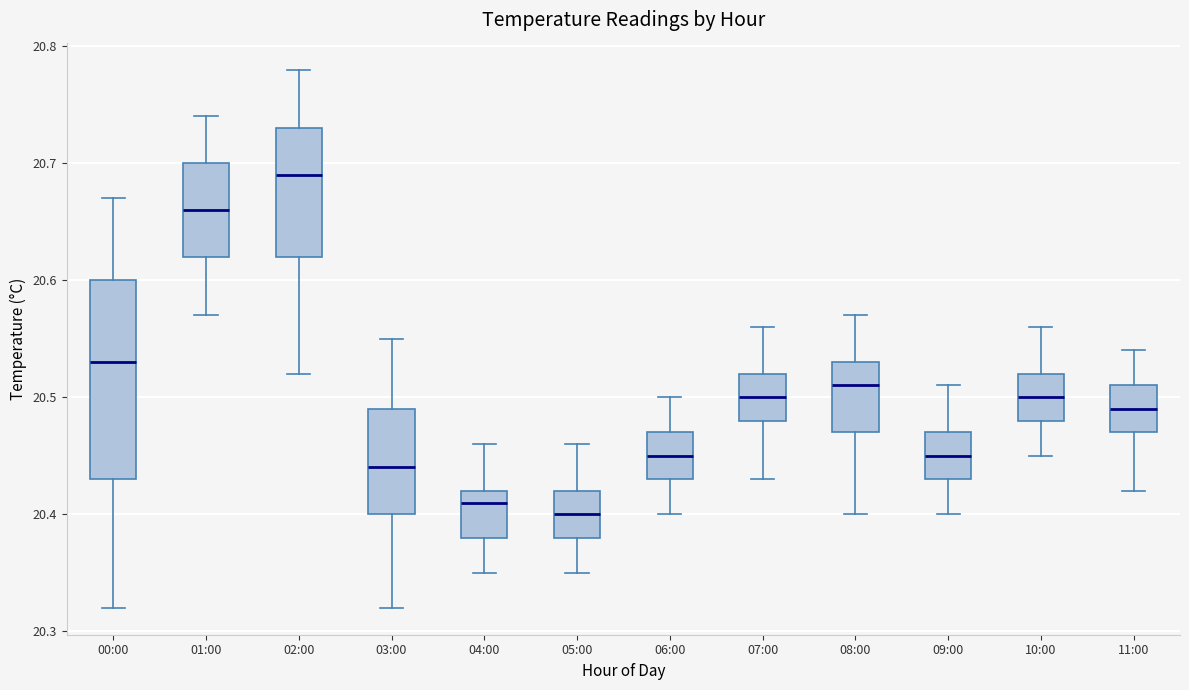

Comparing the boxes themselves (not the whiskers), which one is the tallest?

00:00